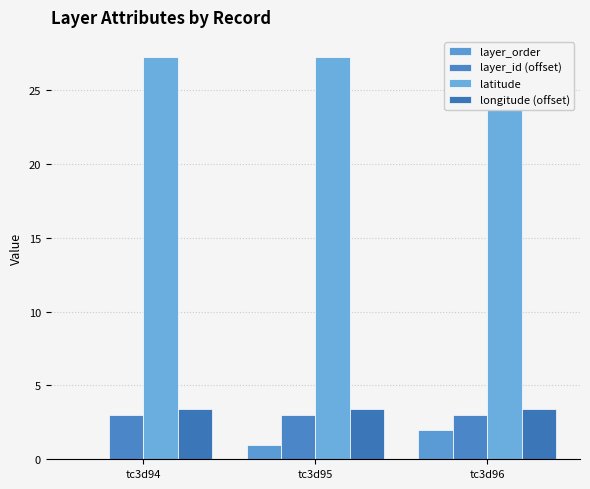

At tc3d96, list the series in order from largest to smallest.

latitude, longitude (offset), layer_id (offset), layer_order